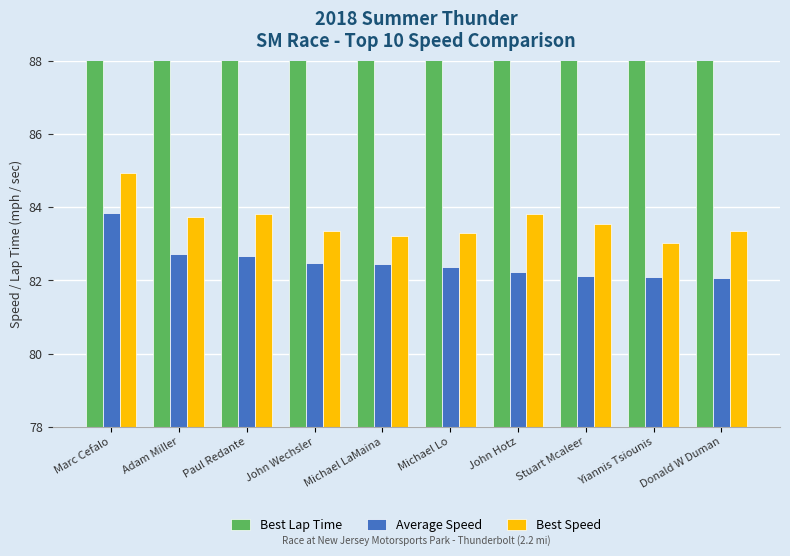

What is the label of the 8th bar from the right?

Paul Redante